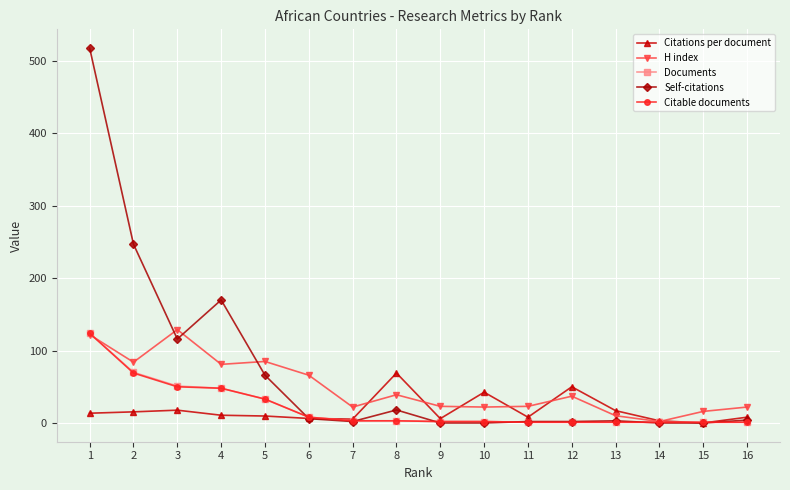

True or false: Self-citations has a value of 0.0 at 14.

True